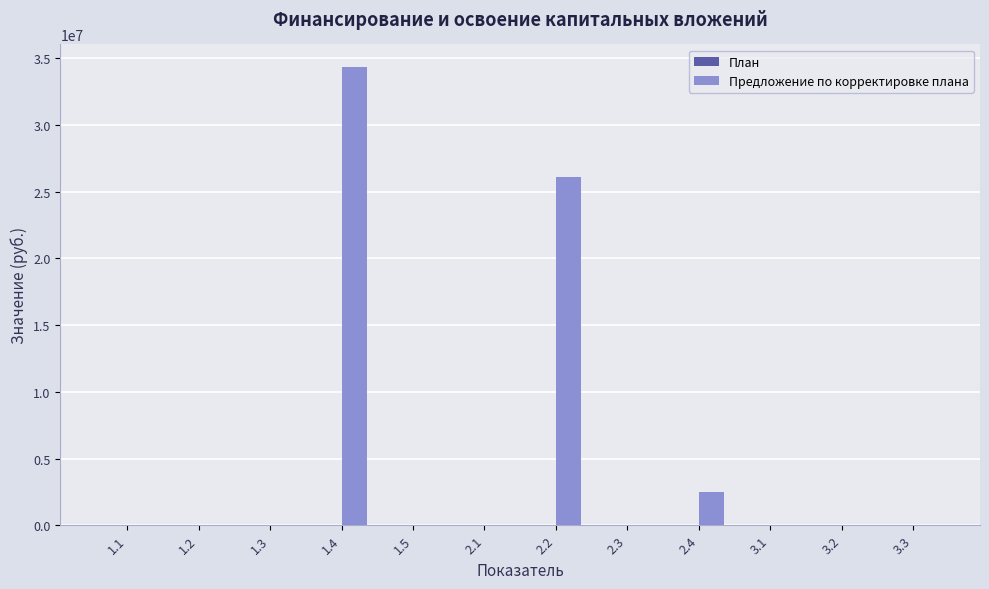

The value at 2.1 is 0. True or false?

True